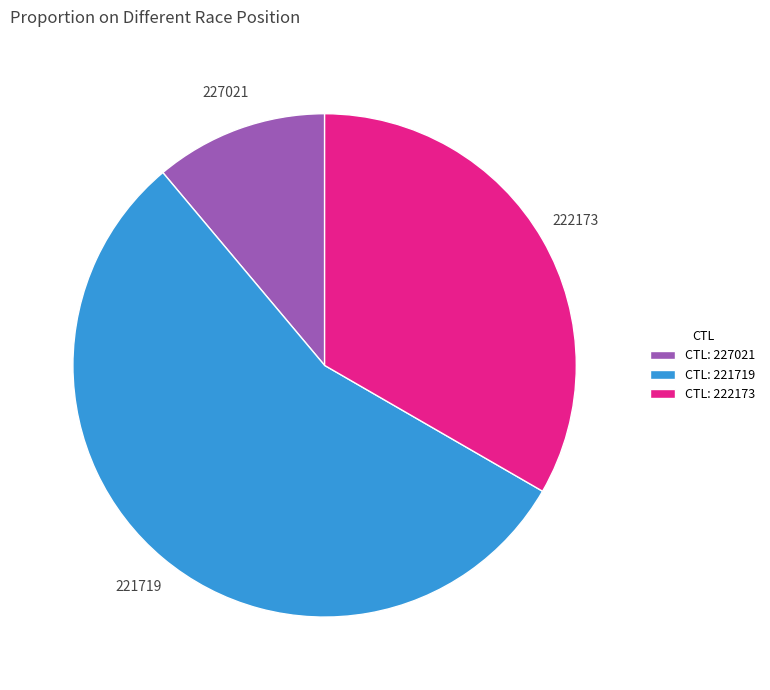

Do 227021 and 221719 together represent more than half of the pie?

Yes